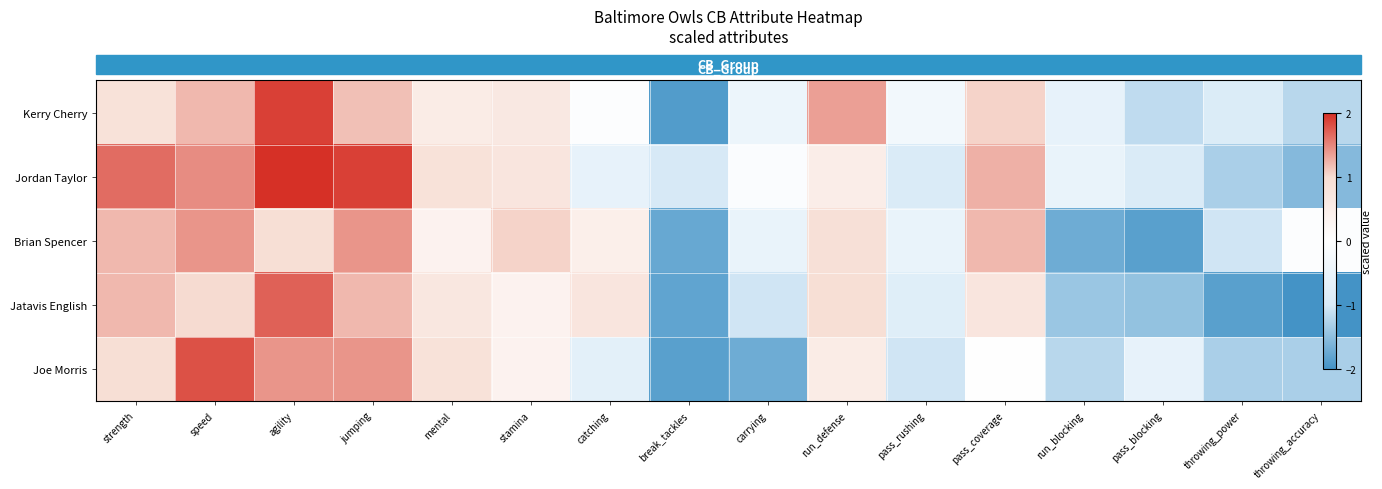

Is the value of Brian Spencer at jumping greater than the value of Jatavis English at throwing_power?

Yes